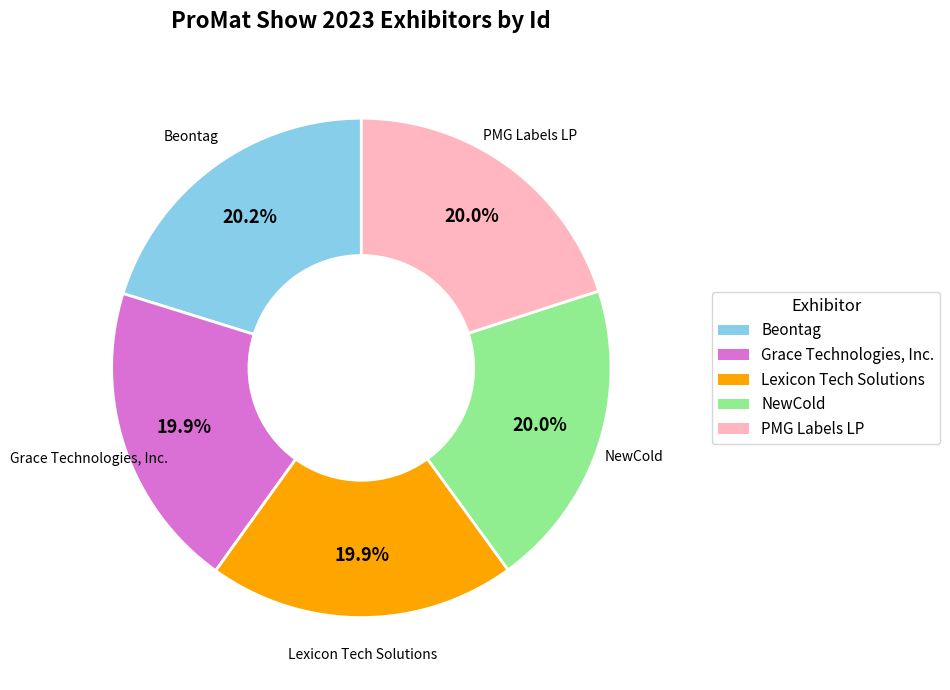

To the nearest percent, what portion does Grace Technologies, Inc. represent?

20%